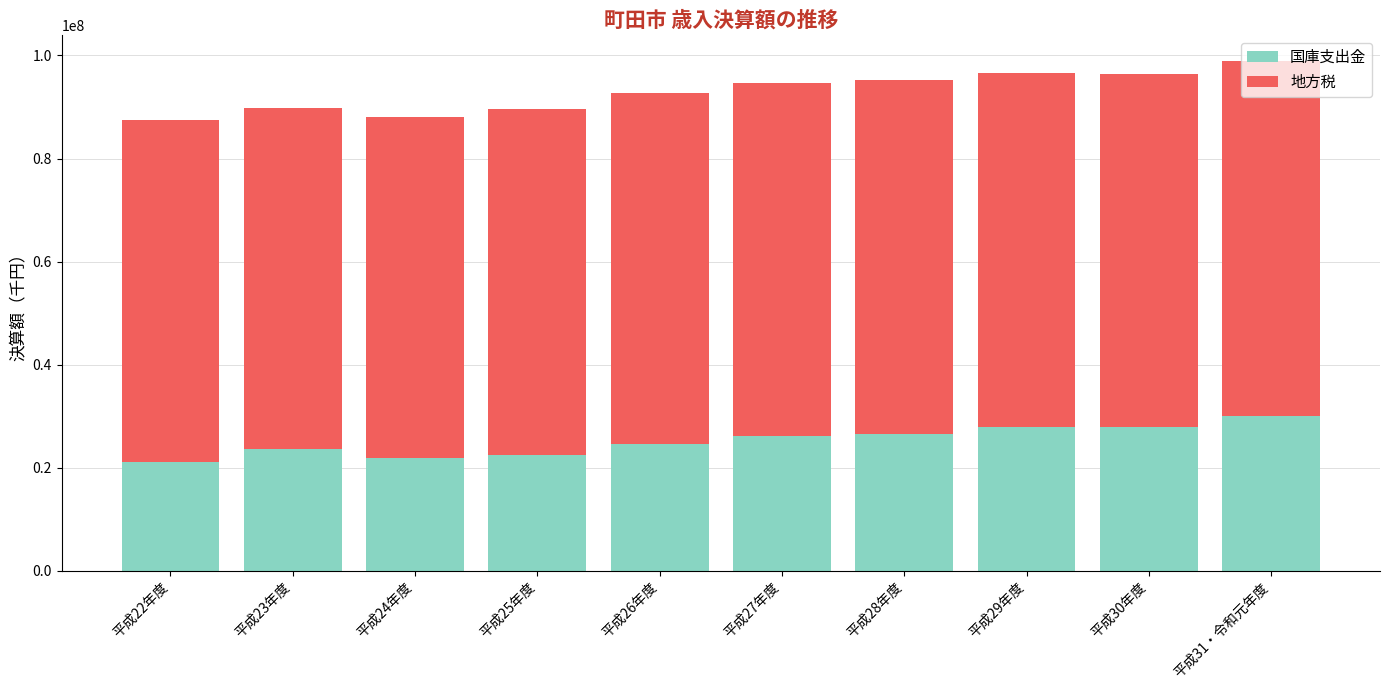

The value of 国庫支出金 at 平成25年度 is 8883802. True or false?

False